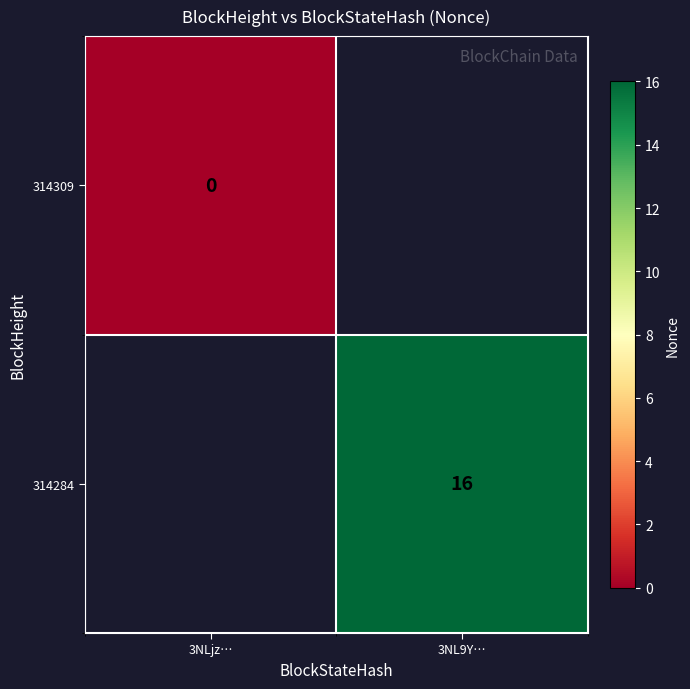

Is it true that 314284 equals 16 at 3NL9Y…?

True